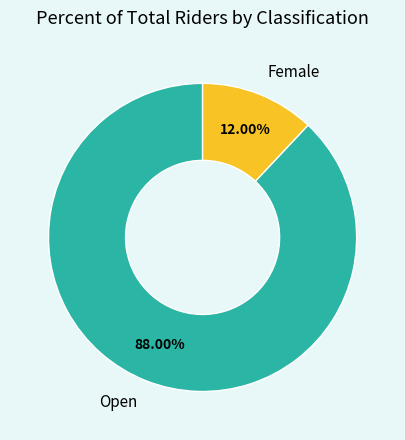

Rank the categories by value from lowest to highest.

Female, Open